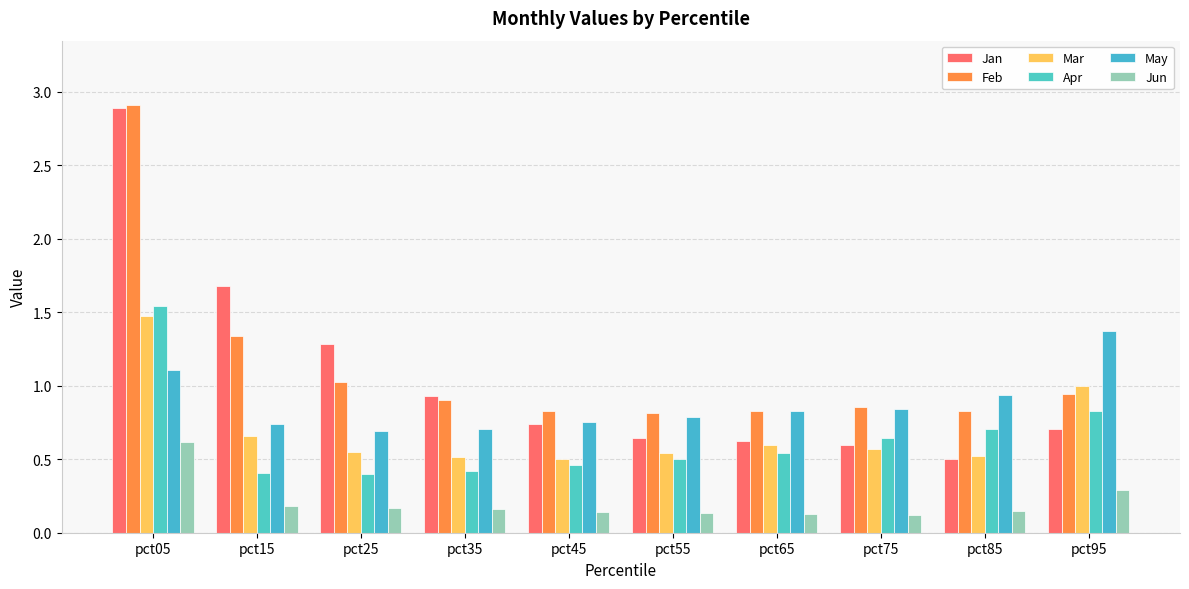

What is the approximate value of Feb at pct25?

1.0